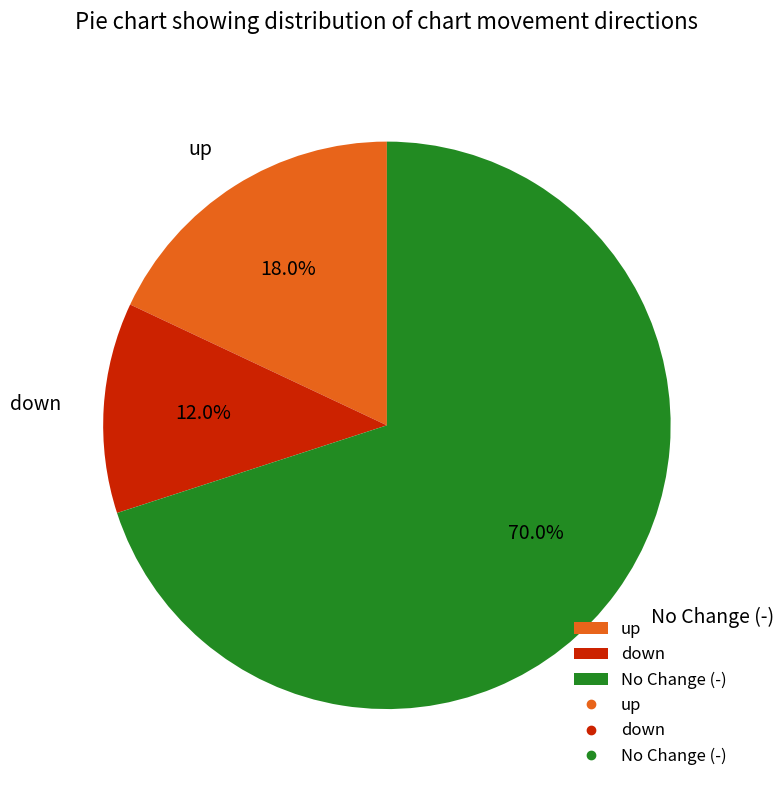

Rank the categories by value from highest to lowest.

No Change (-), up, down